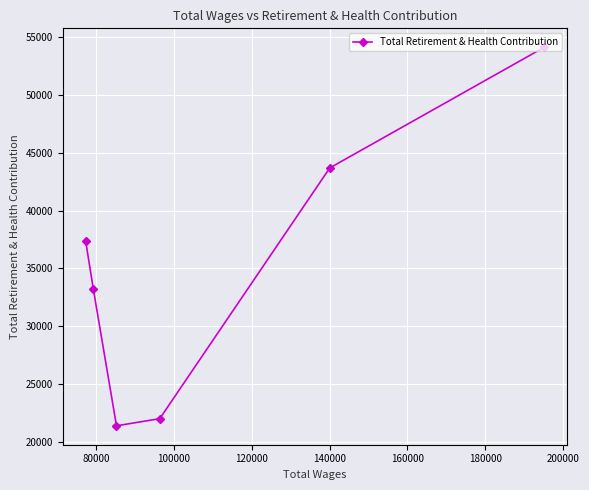

The chart shows a value of 58261 at 80000. True or false?

False